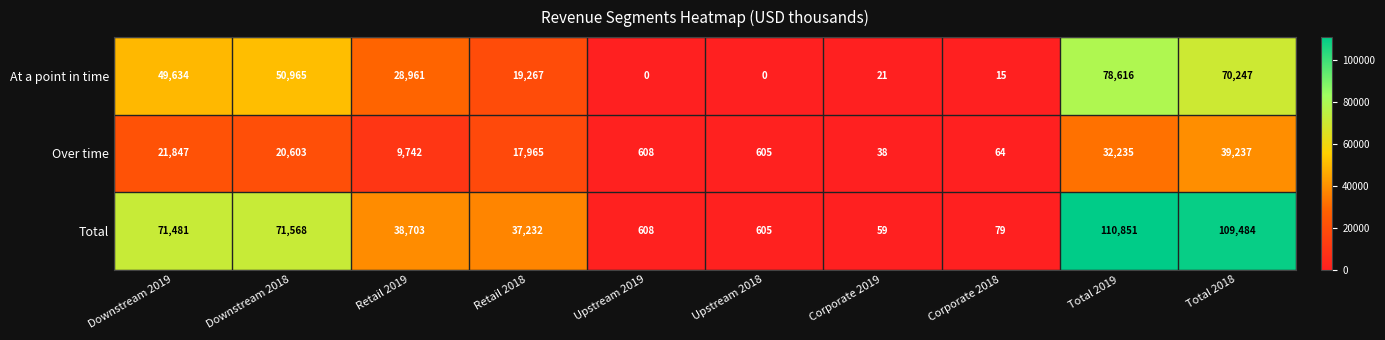

Reading left to right, list all the values displayed in this chart.

At a point in time: 49634	50965	28961	19267	0	0	21	15	78616	70247
Over time: 21847	20603	9742	17965	608	605	38	64	32235	39237
Total: 71481	71568	38703	37232	608	605	59	79	110851	109484